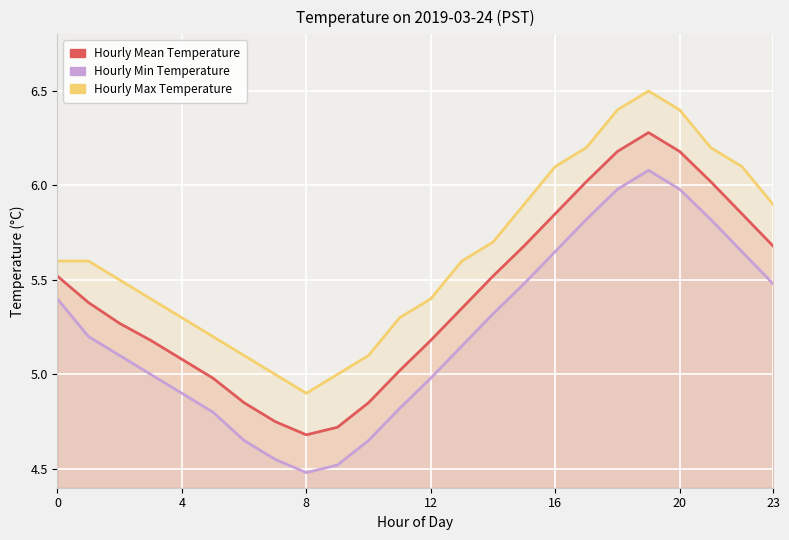

The Hourly Mean Temperature series shows 6.3 at 19. True or false?

True